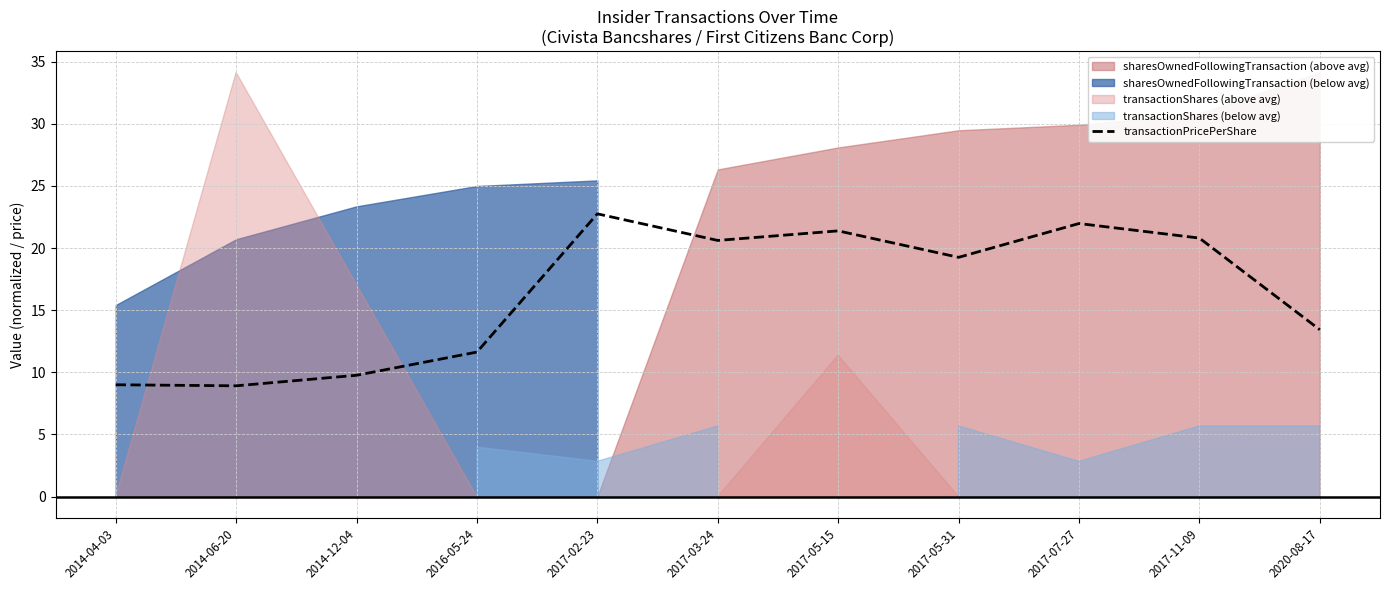

Reading right to left, what are all the values shown in this chart?

2020-08-17=13.4	2017-11-09=20.8	2017-07-27=22.0	2017-05-31=19.2	2017-05-15=21.4	2017-03-24=20.6	2017-02-23=22.8	2016-05-24=11.6	2014-12-04=9.8	2014-06-20=8.9	2014-04-03=9.0